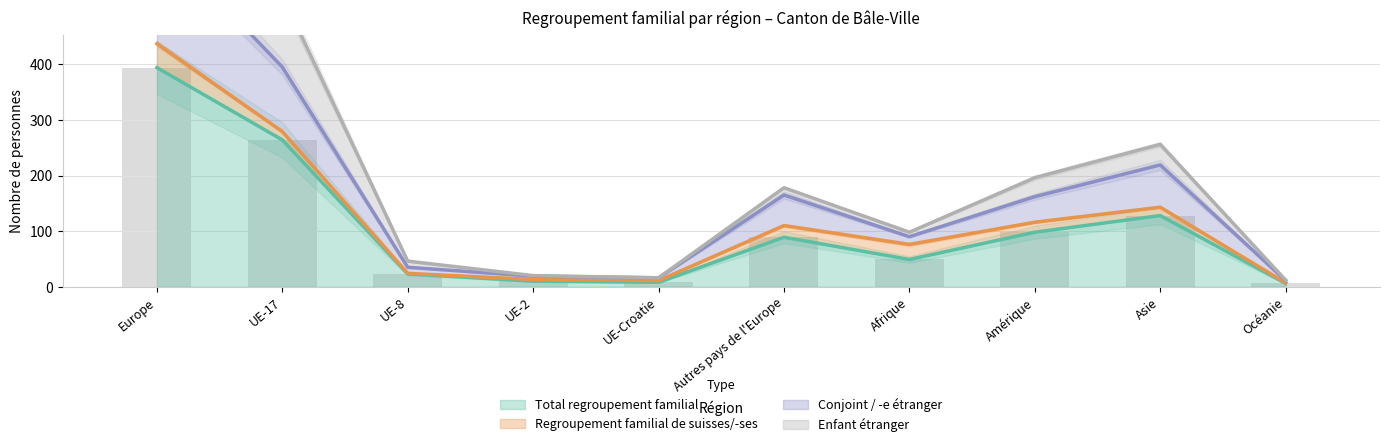

The value of Total regroupement familial at Amérique is 24. True or false?

False